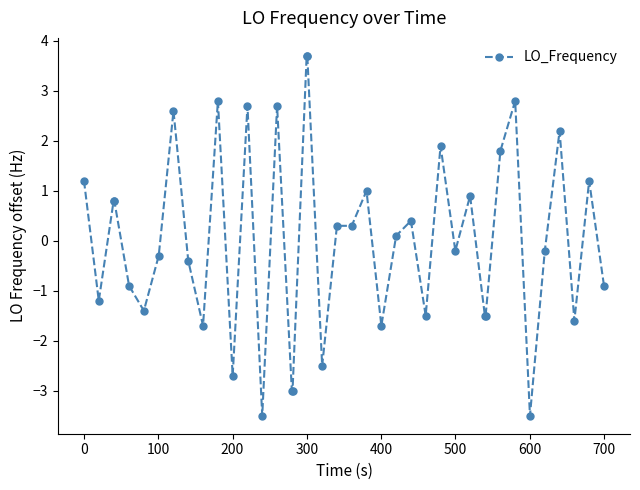

What is the sum of all values?

0.7